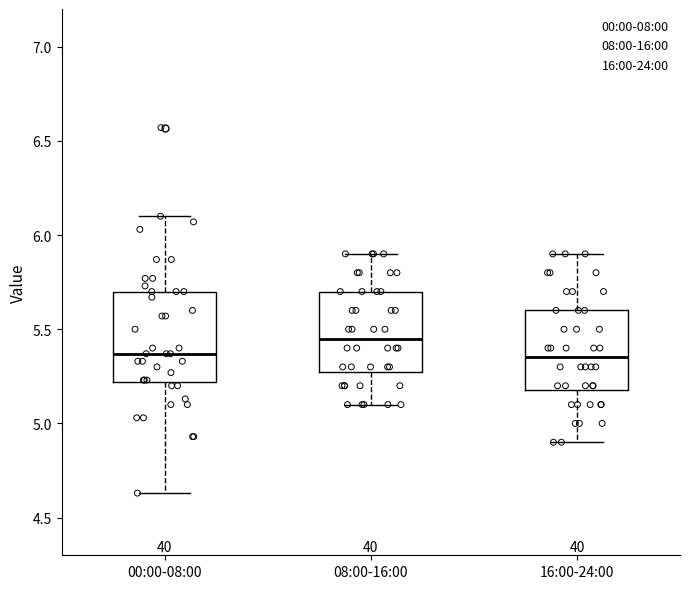

Which box is the tallest, from its lower edge to its upper edge?

00:00-08:00